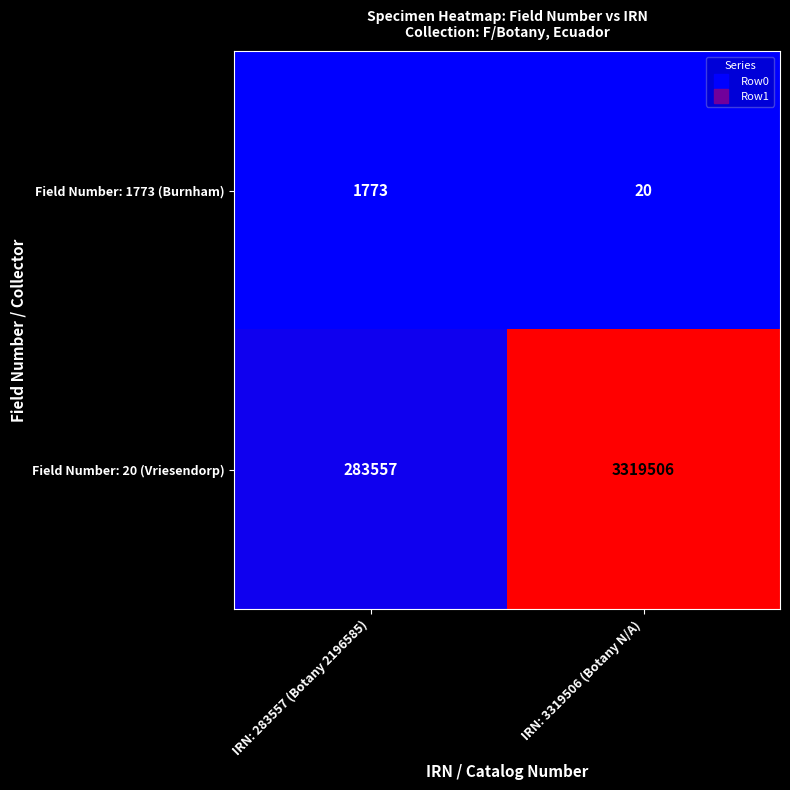

The value of Field Number: 20 (Vriesendorp) at IRN: 283557 (Botany 2196585) is 283557. True or false?

True